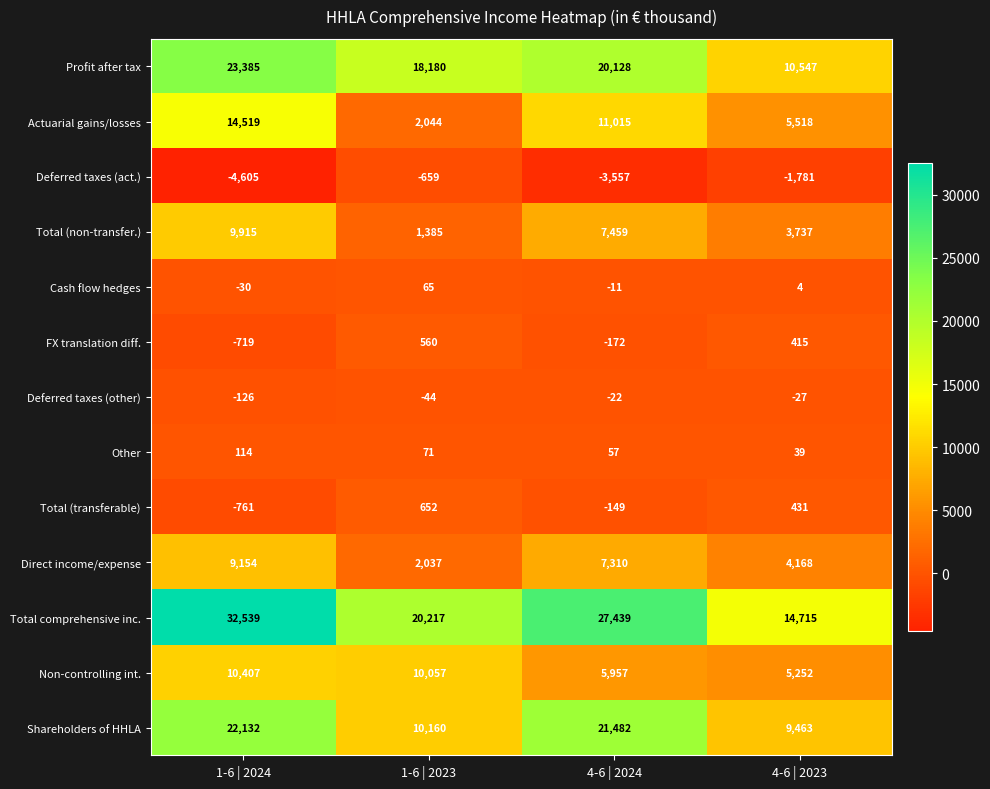

At which label does Cash flow hedges reach its peak?

1-6 | 2023